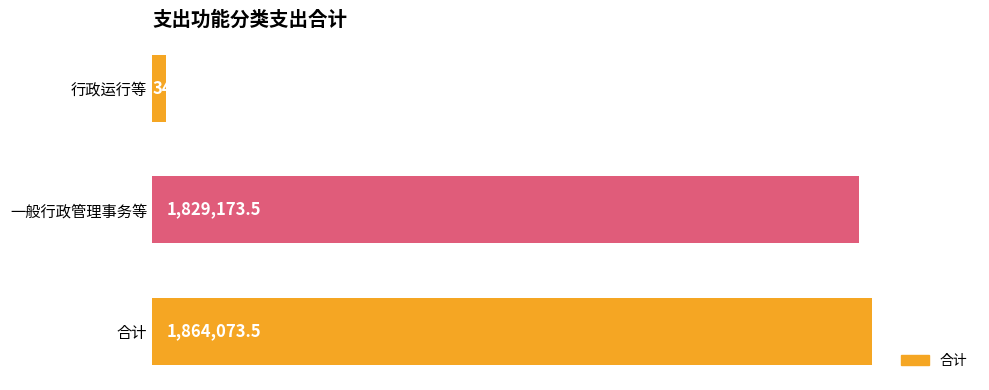

List the labels in order of value, largest first.

合计, 一般行政管理事务等, 行政运行等